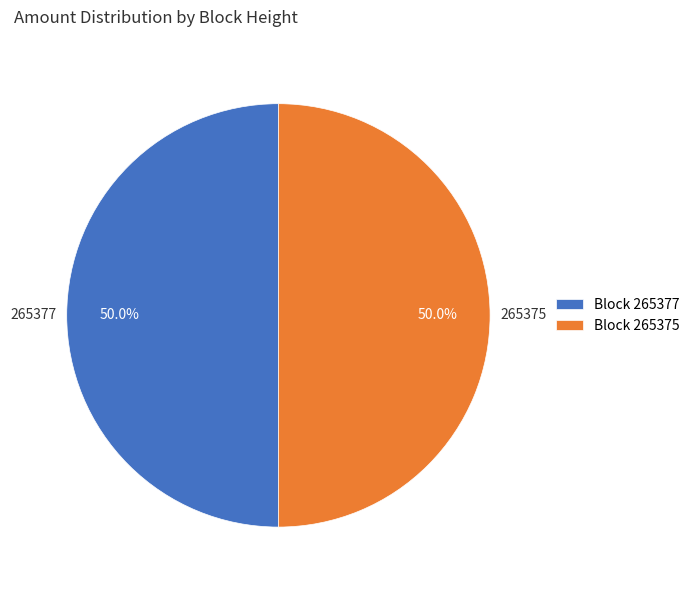

How many segments does this pie chart have?

2